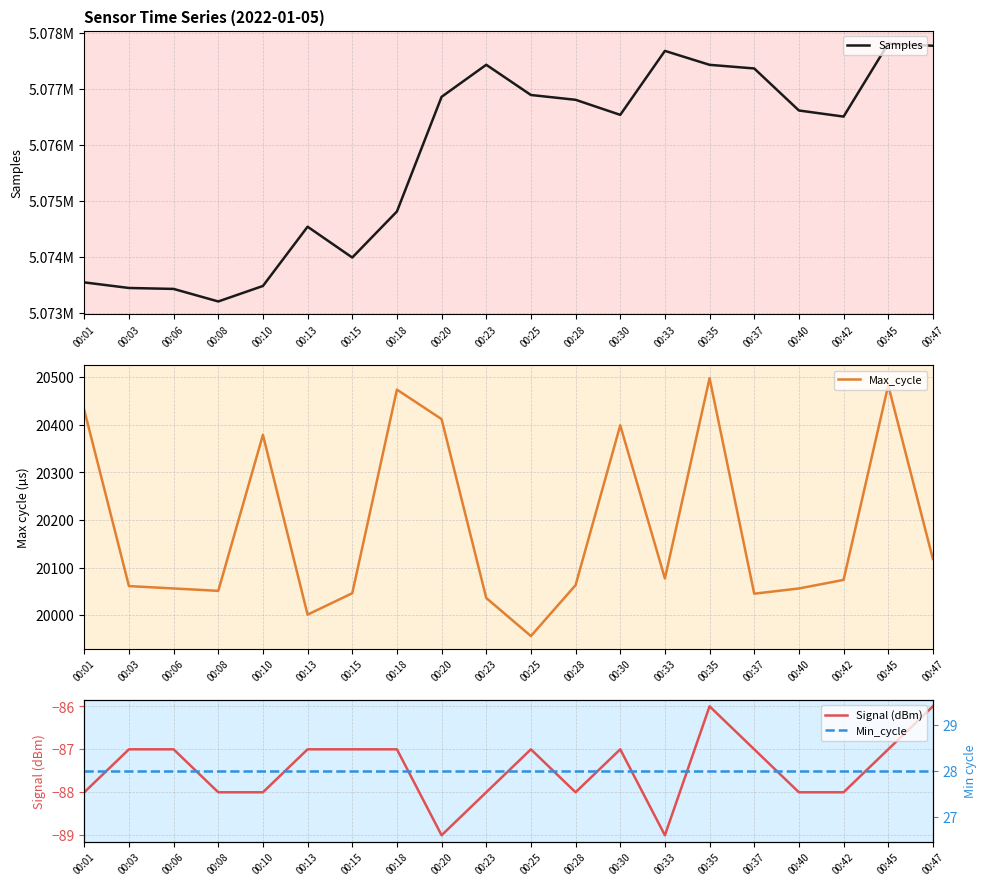

At which label does Min_cycle reach its minimum?

00:01